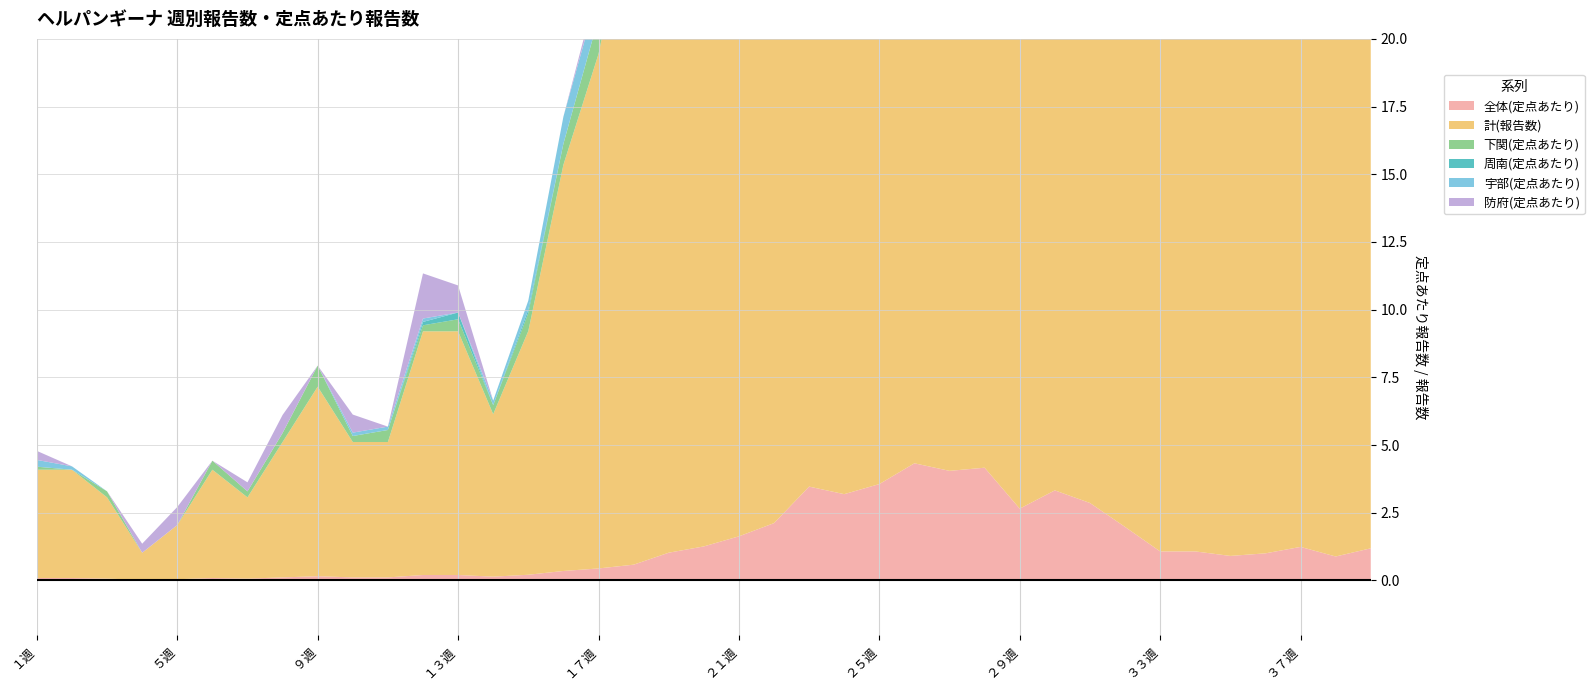

Reading right to left, what are all the values shown in this chart?

全体(定点あたり): 1.2	0.9	1.2	1.0	0.9	1.1	1.1	2.0	2.9	3.3	2.7	4.2	4.0	4.3	3.6	3.2	3.5	2.1	1.6	1.3	1.0	0.6	0.4	0.3	0.2	0.1	0.2	0.2	0.1	0.1	0.2	0.1	0.1	0.1	0.0	0.0	0.1	0.1	0.1
計(報告数): 51.0	38.0	52.0	42.0	38.0	45.0	45.0	83.0	123.0	143.0	114.0	179.0	174.0	186.0	153.0	137.0	149.0	91.0	70.0	54.0	44.0	25.0	19.0	15.0	9.0	6.0	9.0	9.0	5.0	5.0	7.0	5.0	3.0	4.0	2.0	1.0	3.0	4.0	4.0
下関(定点あたり): 0.7	0.7	1.8	1.4	0.8	0.8	1.7	2.8	2.4	1.9	1.8	4.3	3.2	3.0	4.1	1.8	3.3	1.4	2.8	2.6	1.7	1.0	1.3	0.8	0.7	0.3	0.4	0.2	0.4	0.2	0.8	0.3	0.2	0.3	0.0	0.0	0.2	0.0	0.1
周南(定点あたり): 3.4	1.1	2.0	1.6	2.1	1.4	2.6	4.4	5.4	5.6	2.8	3.9	2.8	4.0	5.0	3.4	6.1	3.6	2.0	1.6	1.2	0.8	0.0	0.0	0.1	0.0	0.2	0.1	0.0	0.0	0.0	0.0	0.0	0.0	0.0	0.0	0.0	0.0	0.0
宇部(定点あたり): 0.3	1.0	0.7	1.5	1.5	2.5	1.2	1.3	1.8	3.0	4.7	7.7	10.8	13.0	5.2	5.2	4.0	1.8	1.7	1.0	1.5	1.0	1.0	1.0	0.3	0.2	0.0	0.1	0.1	0.1	0.0	0.0	0.0	0.0	0.0	0.0	0.0	0.1	0.2
防府(定点あたり): 1.0	0.3	1.7	0.0	0.3	1.3	0.3	1.7	4.7	6.0	6.0	6.7	5.7	5.7	2.7	2.7	1.0	1.3	0.7	0.3	0.3	0.3	0.3	0.0	0.0	0.0	1.0	1.7	0.0	0.7	0.0	0.7	0.3	0.0	0.7	0.3	0.0	0.0	0.3